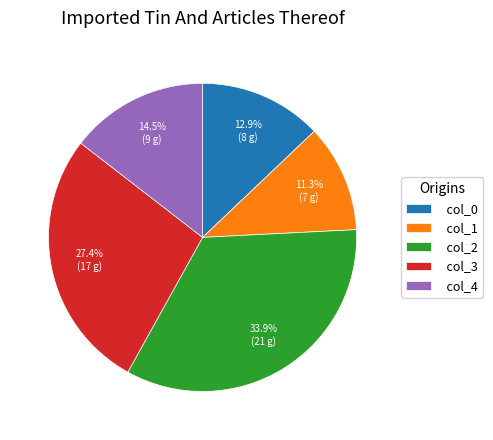

Is col_1 the majority of the pie?

No